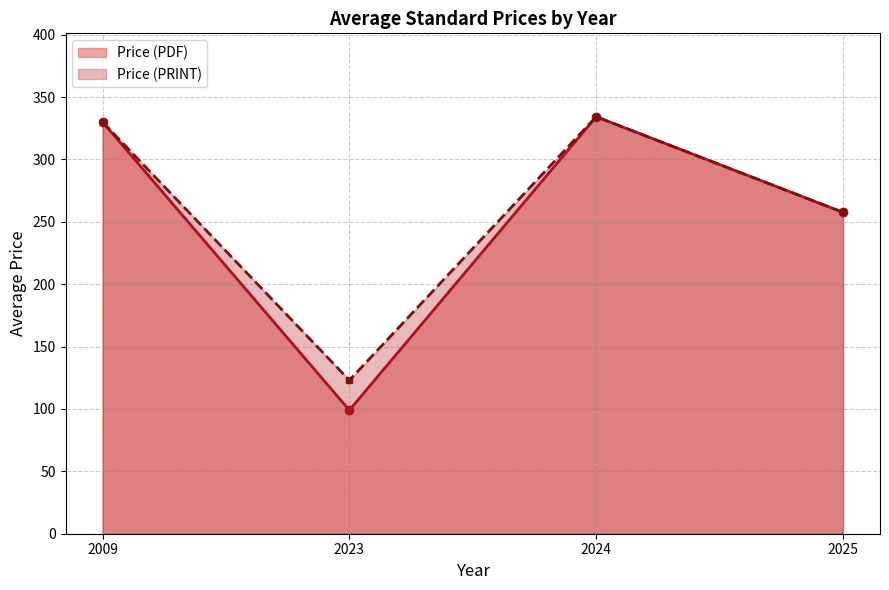

Which series has the largest range (max minus min)?

Price (PDF)